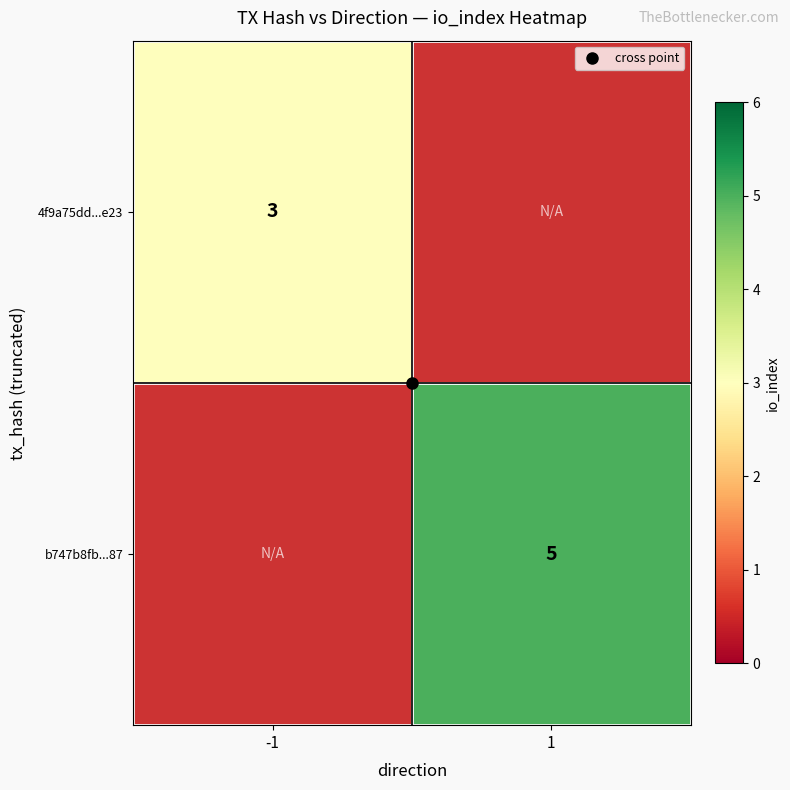

What is the highest value of the 4f9a75dd...e23 series?

3.0